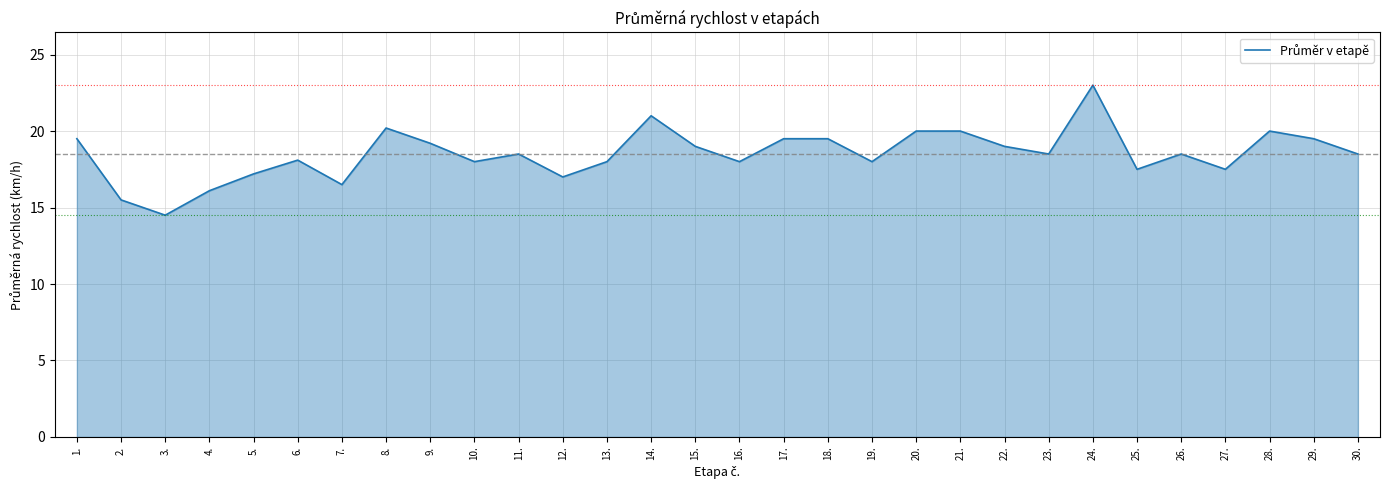

What is the change in value from 6. to 8.?

+2.1